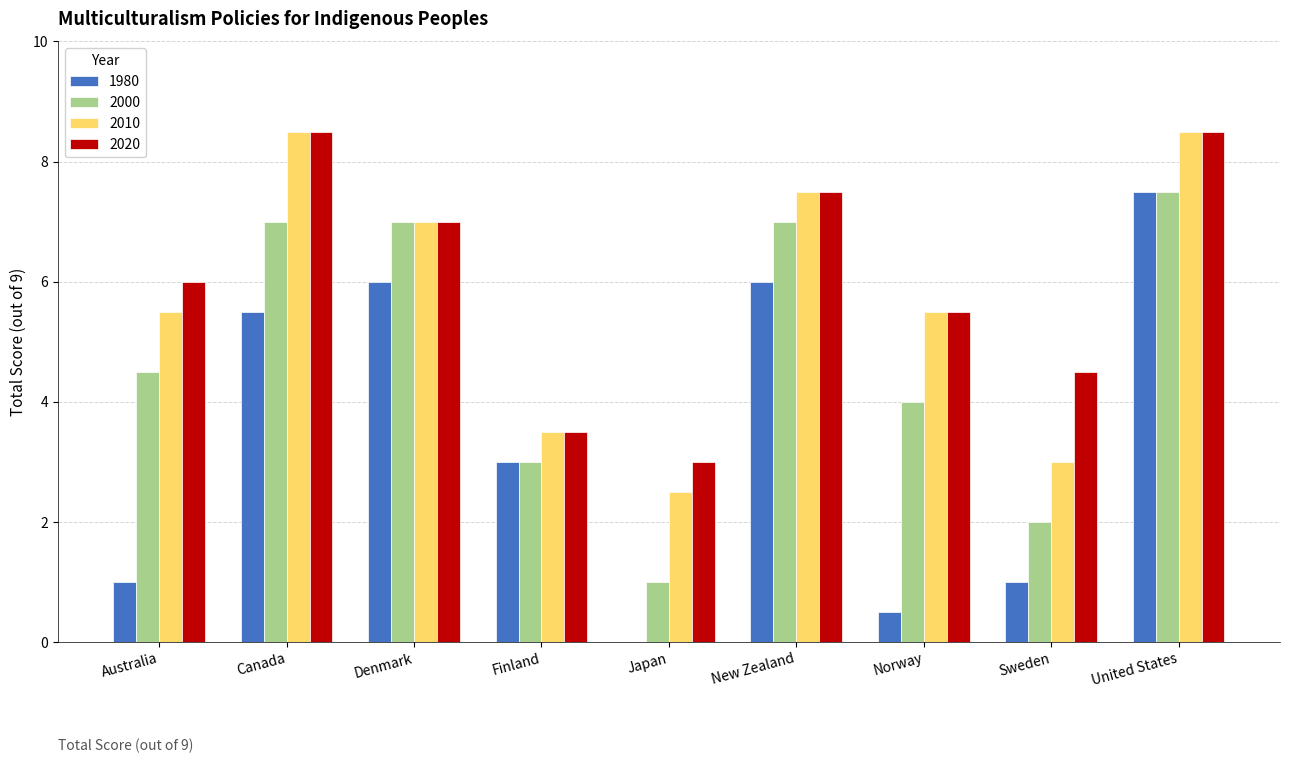

What is the greatest value displayed?

8.5